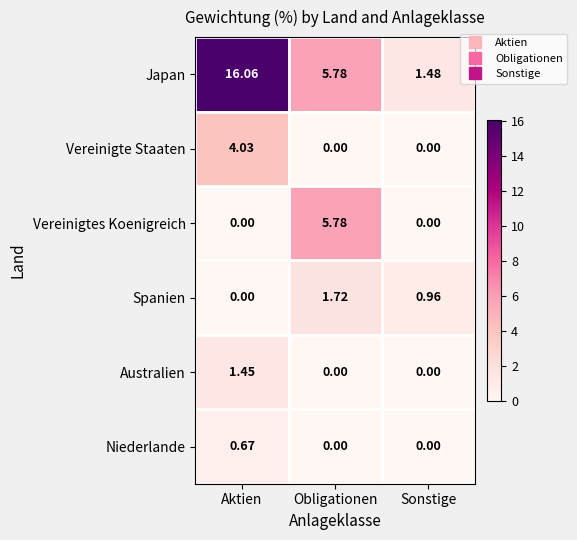

Rank the categories by Spanien value from lowest to highest.

Aktien, Sonstige, Obligationen